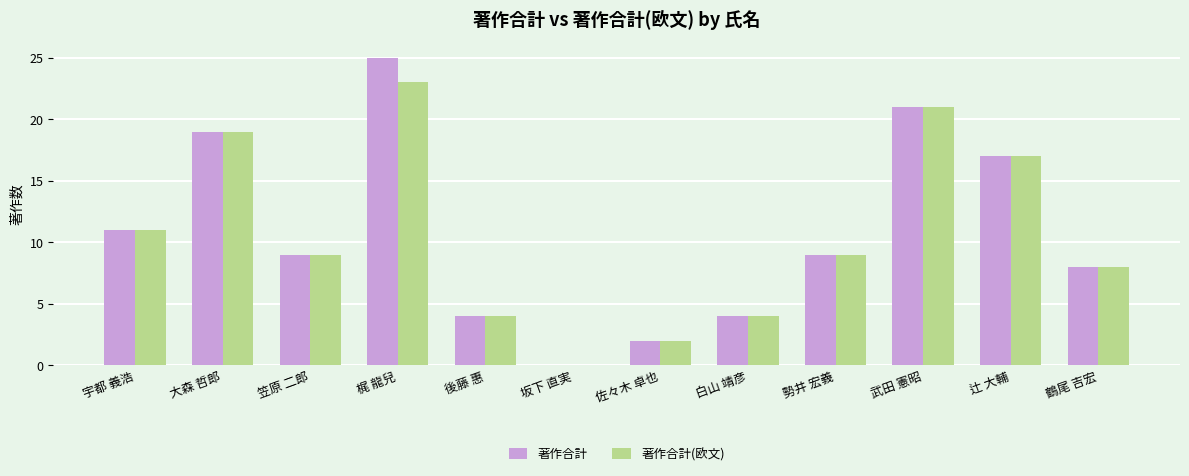

At which label is 著作合計(欧文) closest to 11?

宇都 義浩